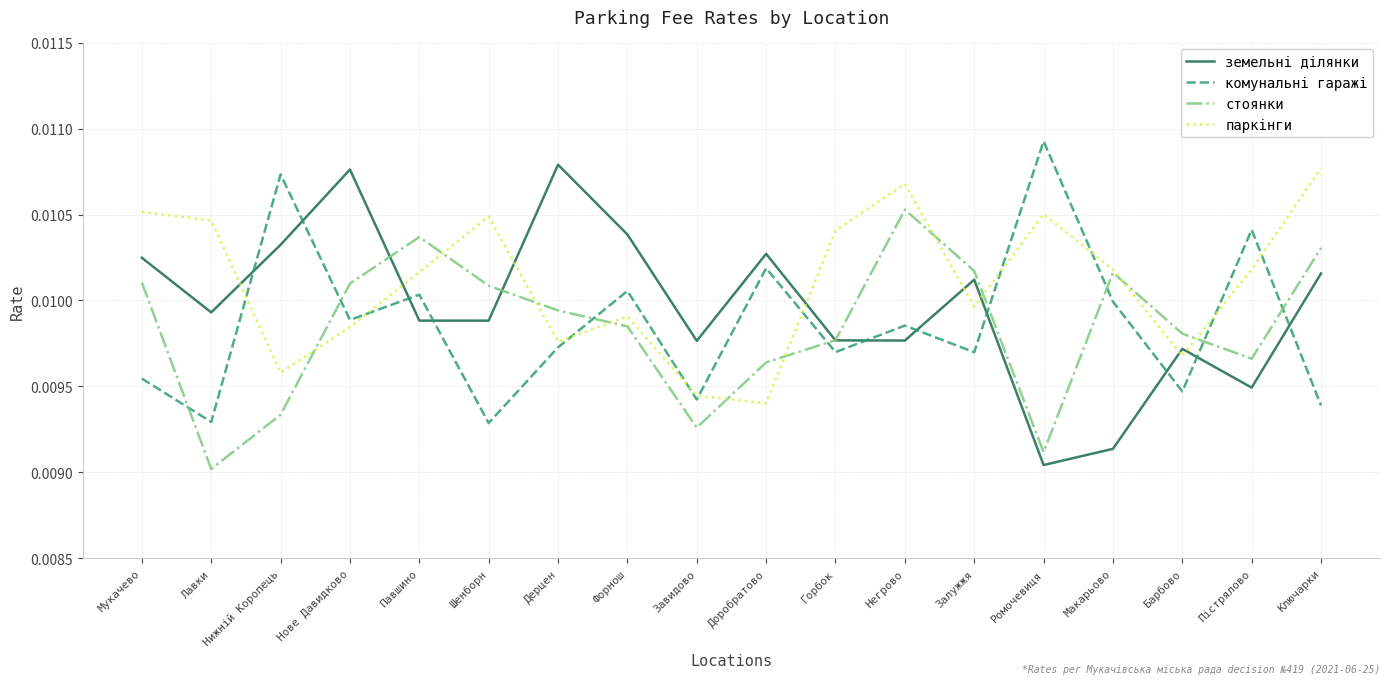

How many interior local peaks does the паркінги series have?

4